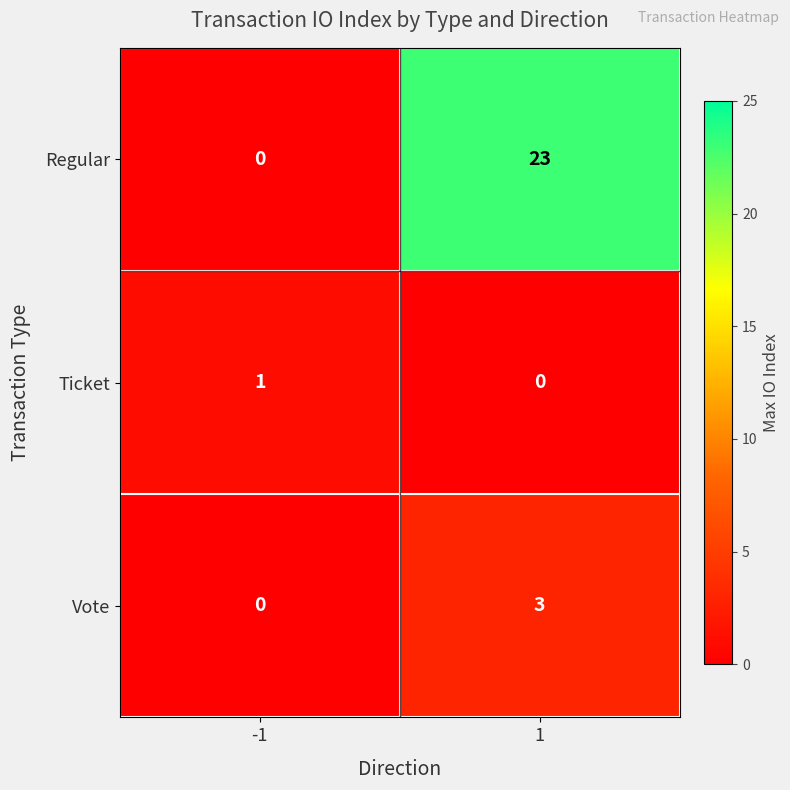

What is the average value of the Regular series?

12